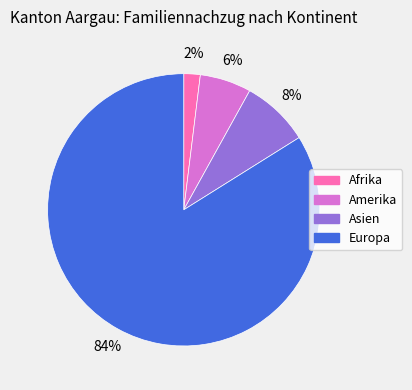

Which has a higher value, Amerika or Asien?

Asien